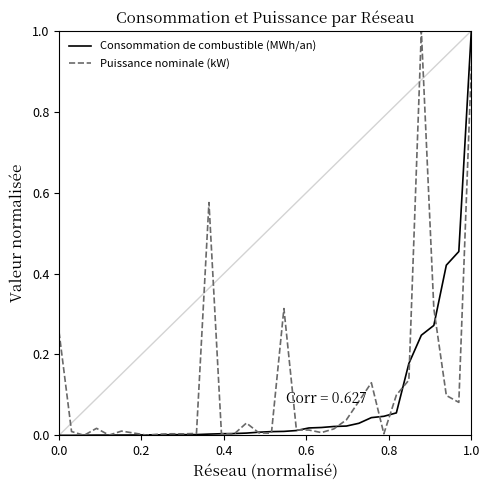

What is the maximum value shown in the chart?

1.0